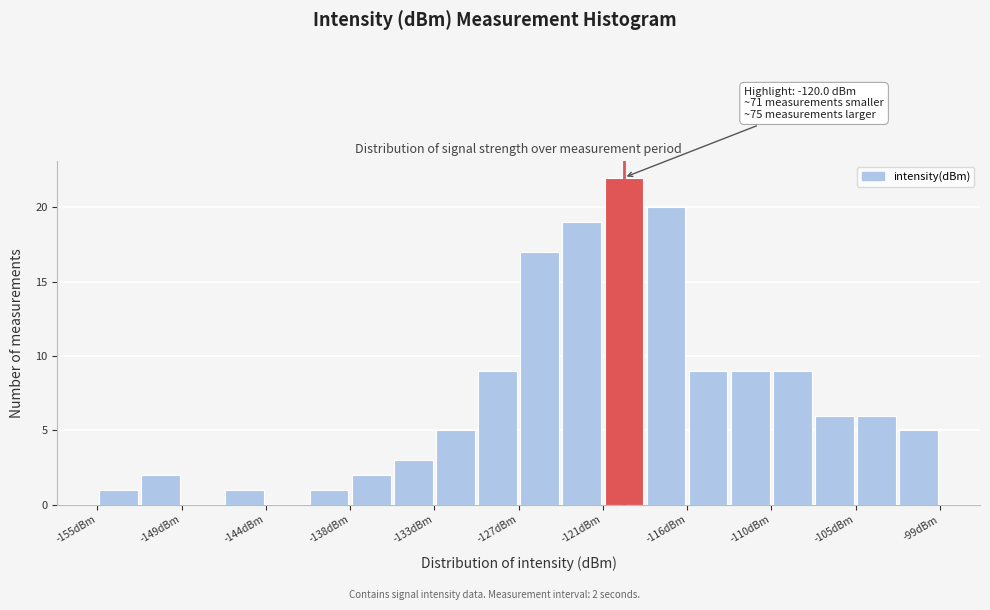

Read against the x-axis, roughly where is the centre of the tallest bar?

-120